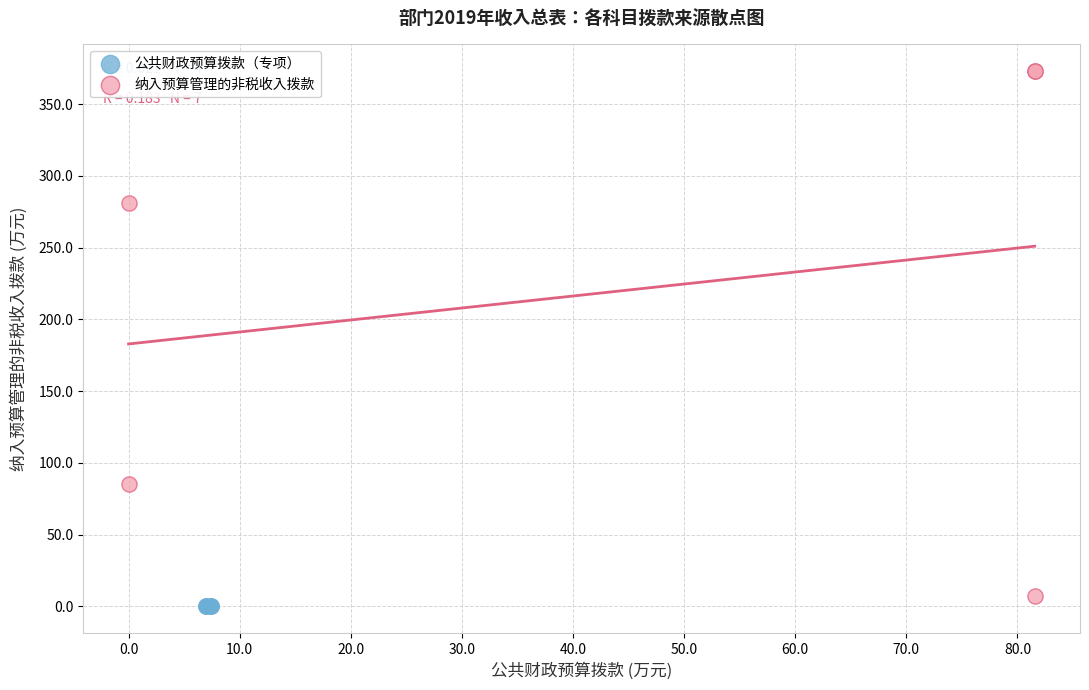

Which series contains the lowest Y value?

公共财政预算拨款（专项）